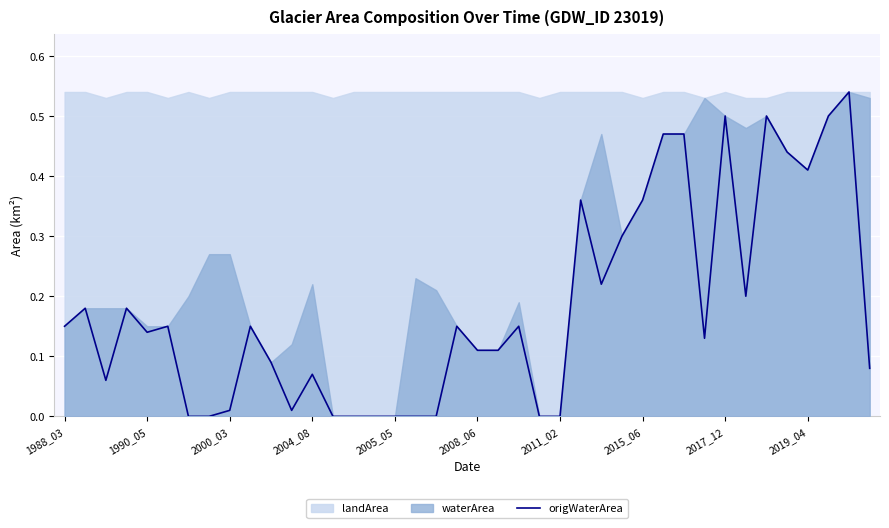

What is the greatest value displayed?

0.5